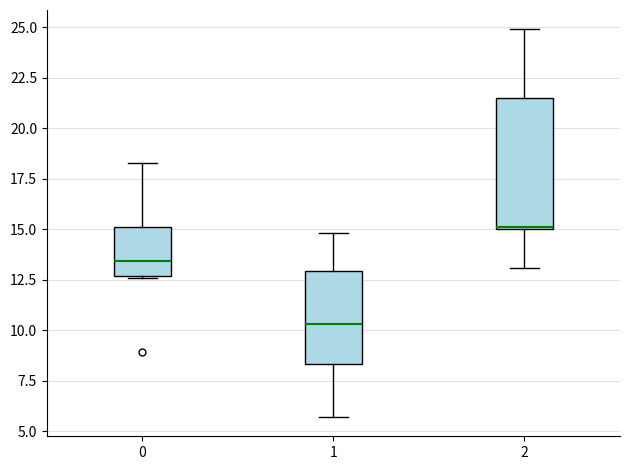

Reading left to right, transcribe this box plot: for each box, give where its median line is, the range the box spans, and where its two whiskers end, as read against the y-axis. The values are not printed on the chart, so give them approximately, as read against the axis.

0: median 13.5, box 12.5 to 15.0, whiskers 12.5 to 18.5
1: median 10.5, box 8.5 to 13.0, whiskers 5.5 to 15.0
2: median 15.0, box 15.0 to 21.5, whiskers 13.0 to 25.0